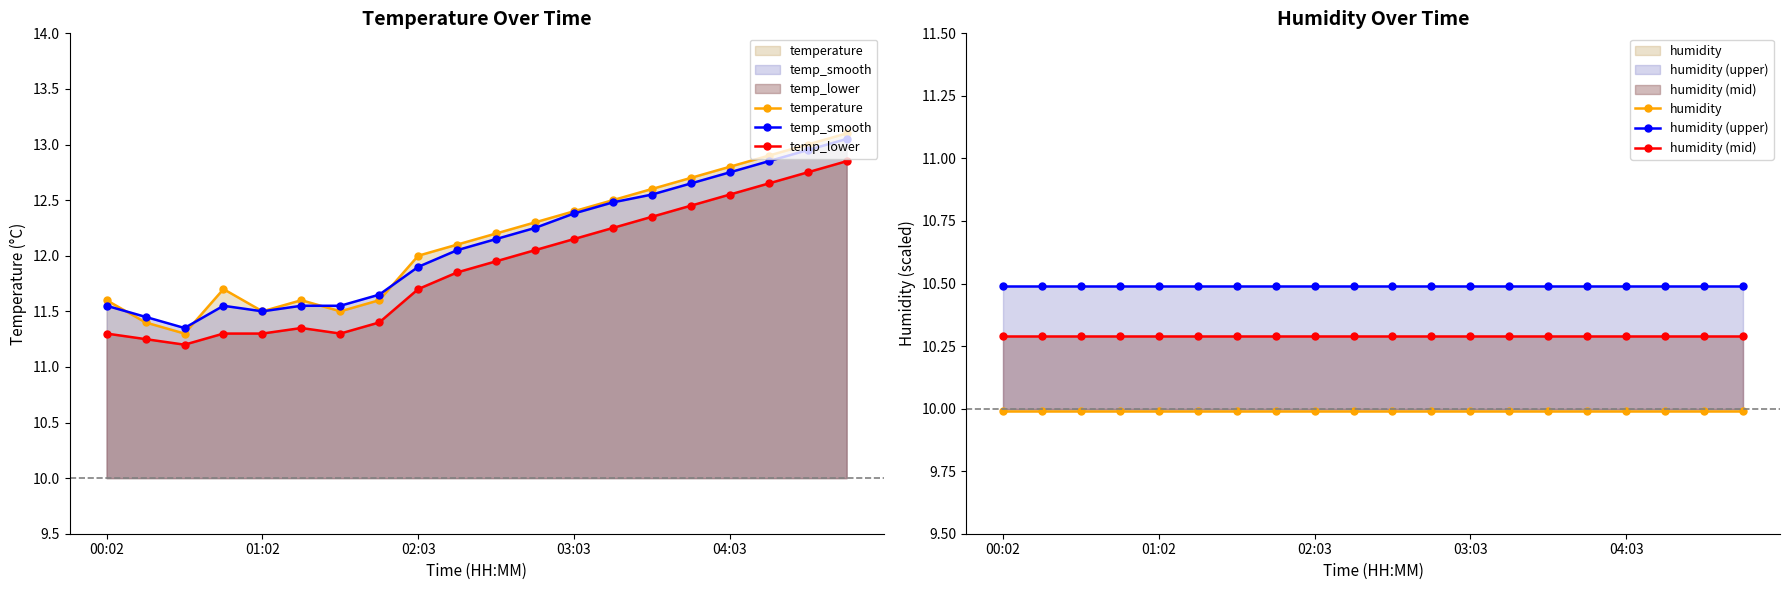

What is the difference between the maximum and minimum values in the temp_smooth series?

1.7